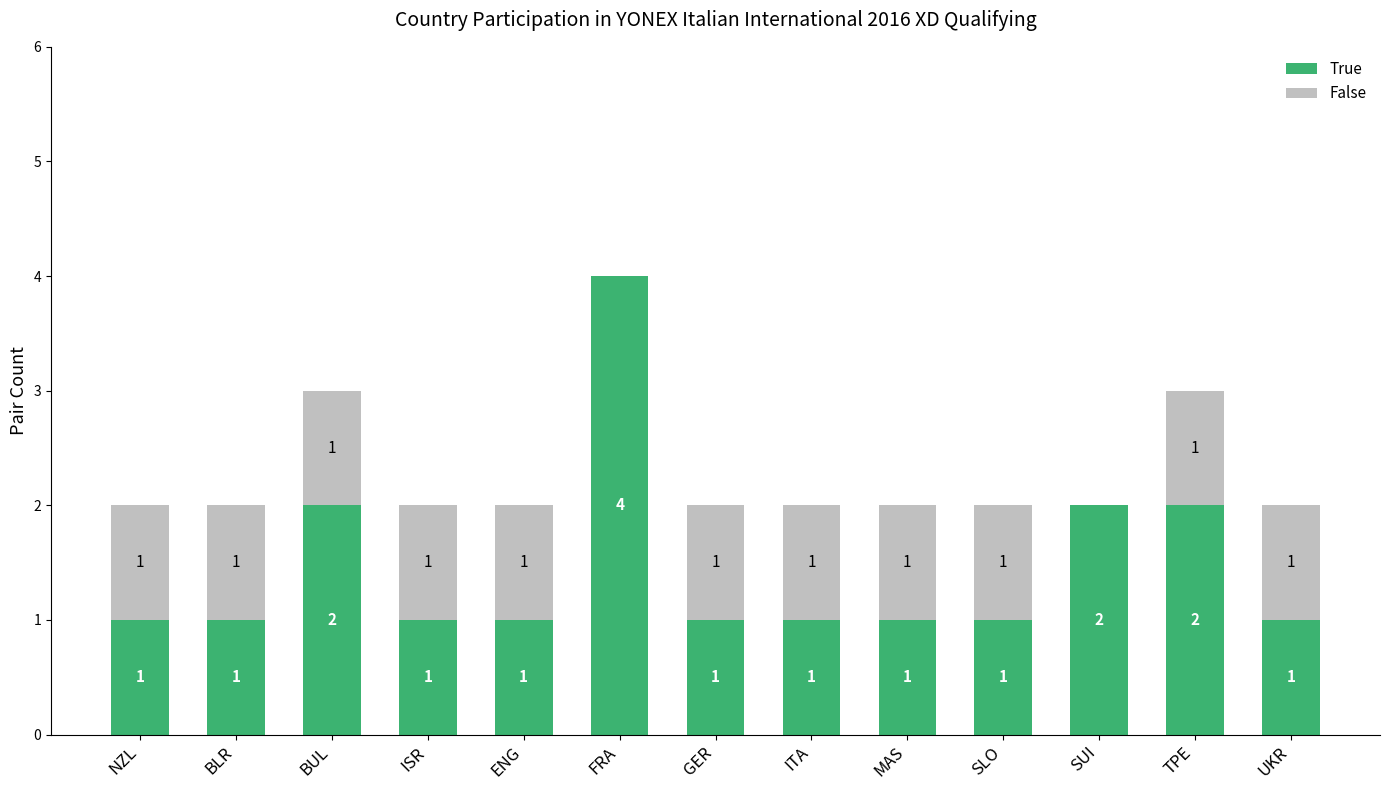

At which label does True reach its peak?

FRA